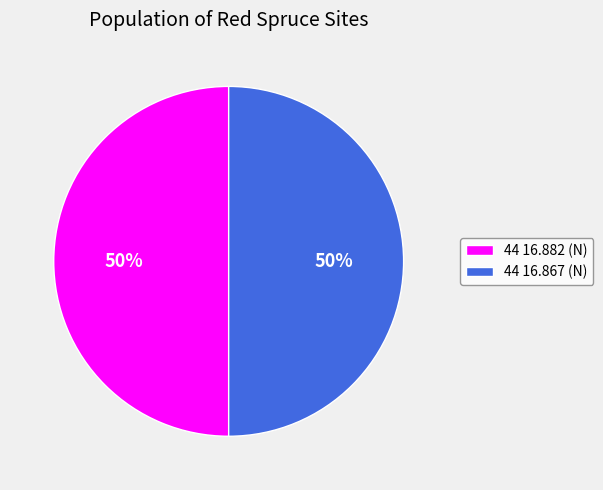

Is it true that 44 16.867 (N) is 61% of the pie?

False